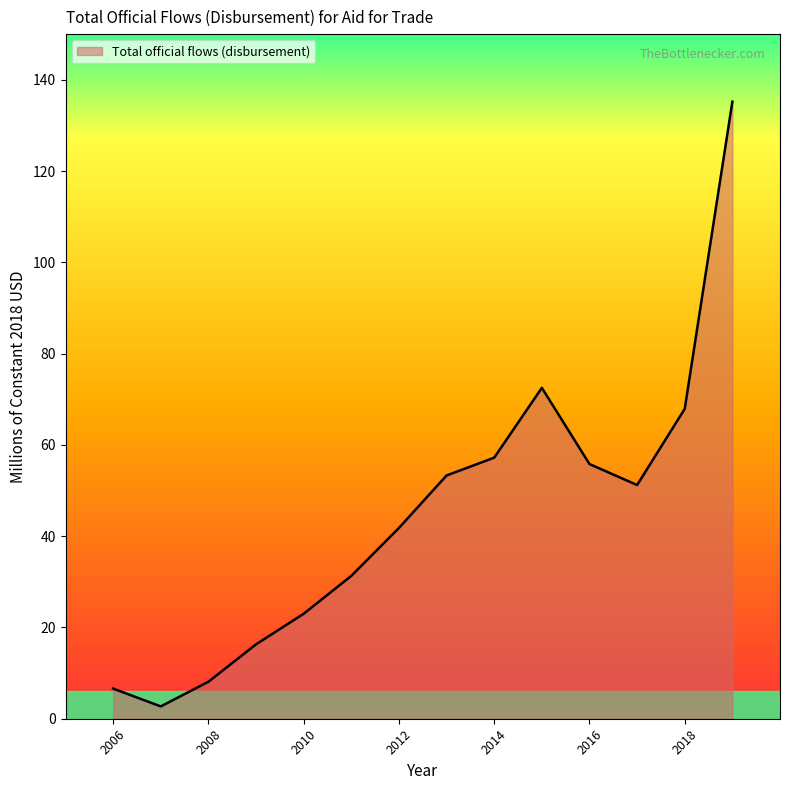

What is the difference between the maximum and minimum values?

132.5